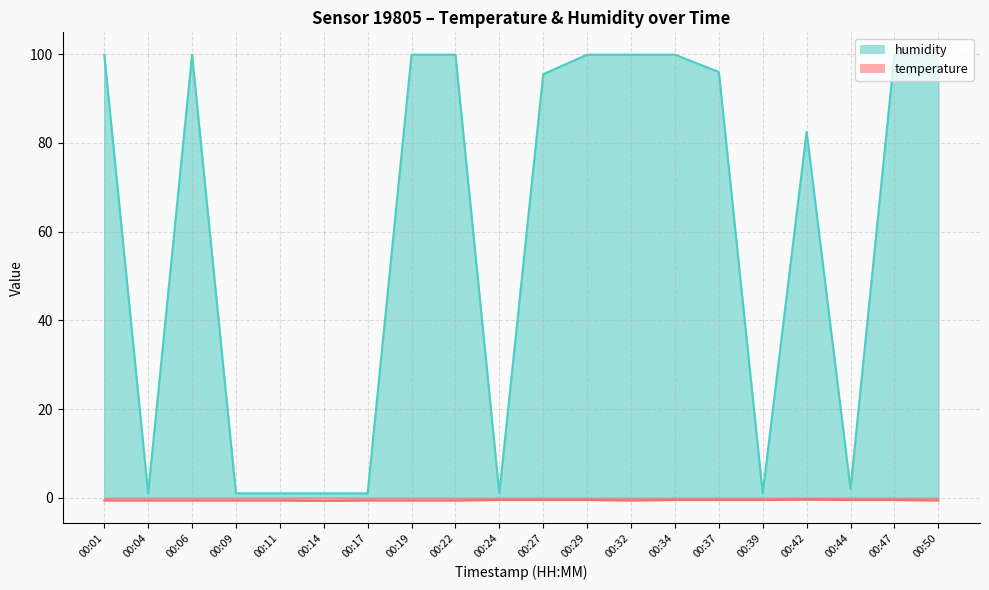

Reading right to left, transcribe all the data shown in this chart.

temperature: -0.6	-0.5	-0.5	-0.4	-0.5	-0.5	-0.5	-0.6	-0.5	-0.5	-0.5	-0.6	-0.6	-0.6	-0.7	-0.6	-0.6	-0.6	-0.6	-0.6
humidity: 99.9	99.9	2.0	82.5	1.0	96.0	99.9	99.9	99.9	95.5	1.0	99.9	99.9	1.0	1.0	1.0	1.0	99.9	1.0	99.9